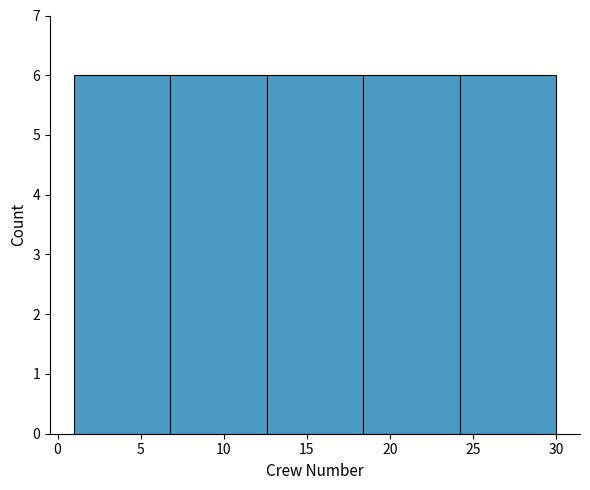

What is the height of the bar covering 6.8 to 12.6 on the x-axis? Neither the bar edges nor the heights are printed on the chart, so give them approximately, as read against the axes.

6